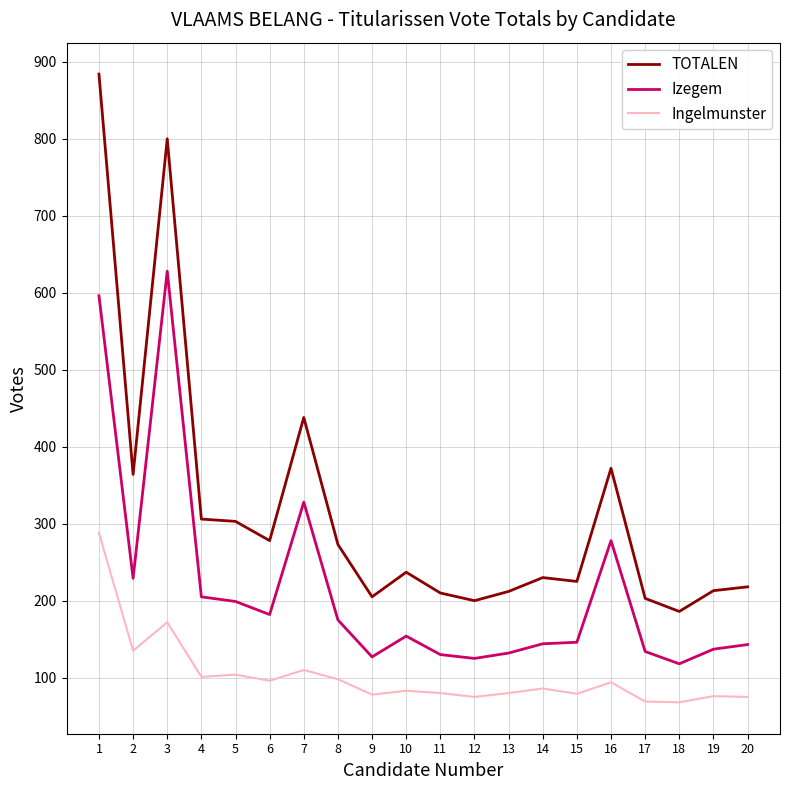

Is it true that TOTALEN equals 1561 at 1?

False